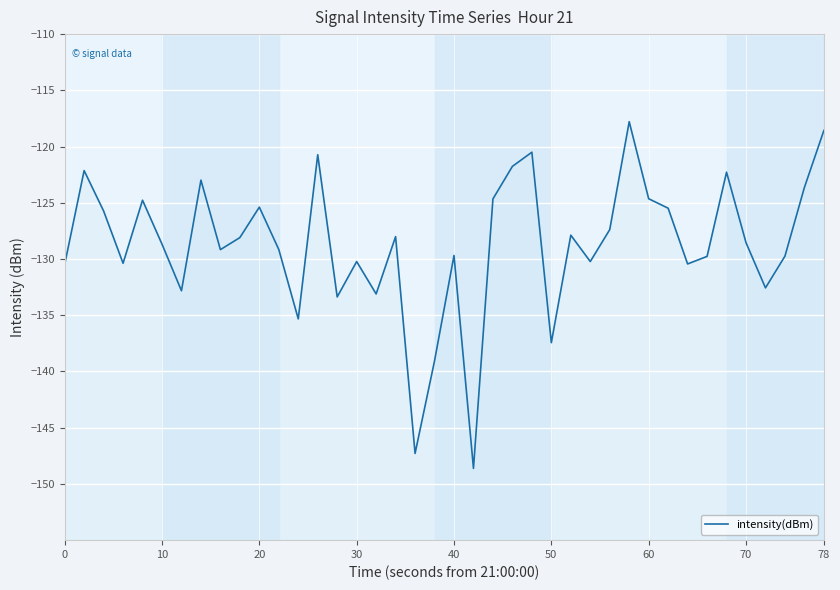

How many points are lower than both their immediate neighbors (excluding endpoints)?

12